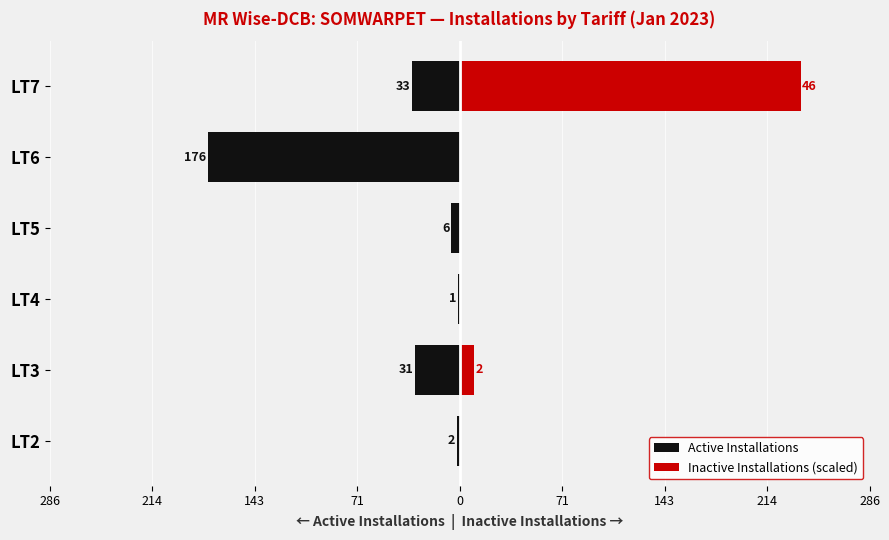

Are the bars horizontal?

Yes